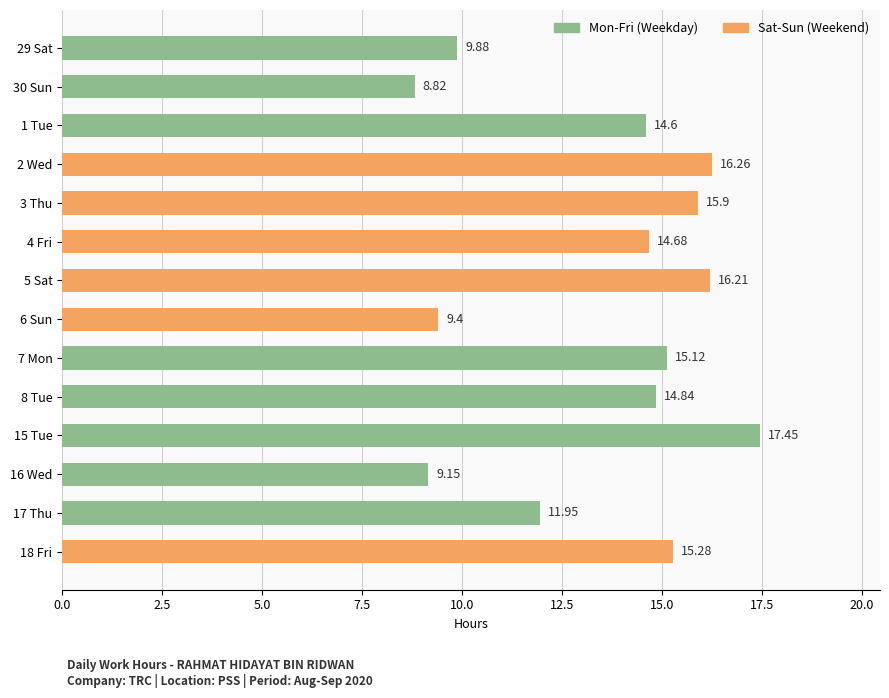

What is the ratio of the value at 15 Tue to the value at 5 Sat?

1.1